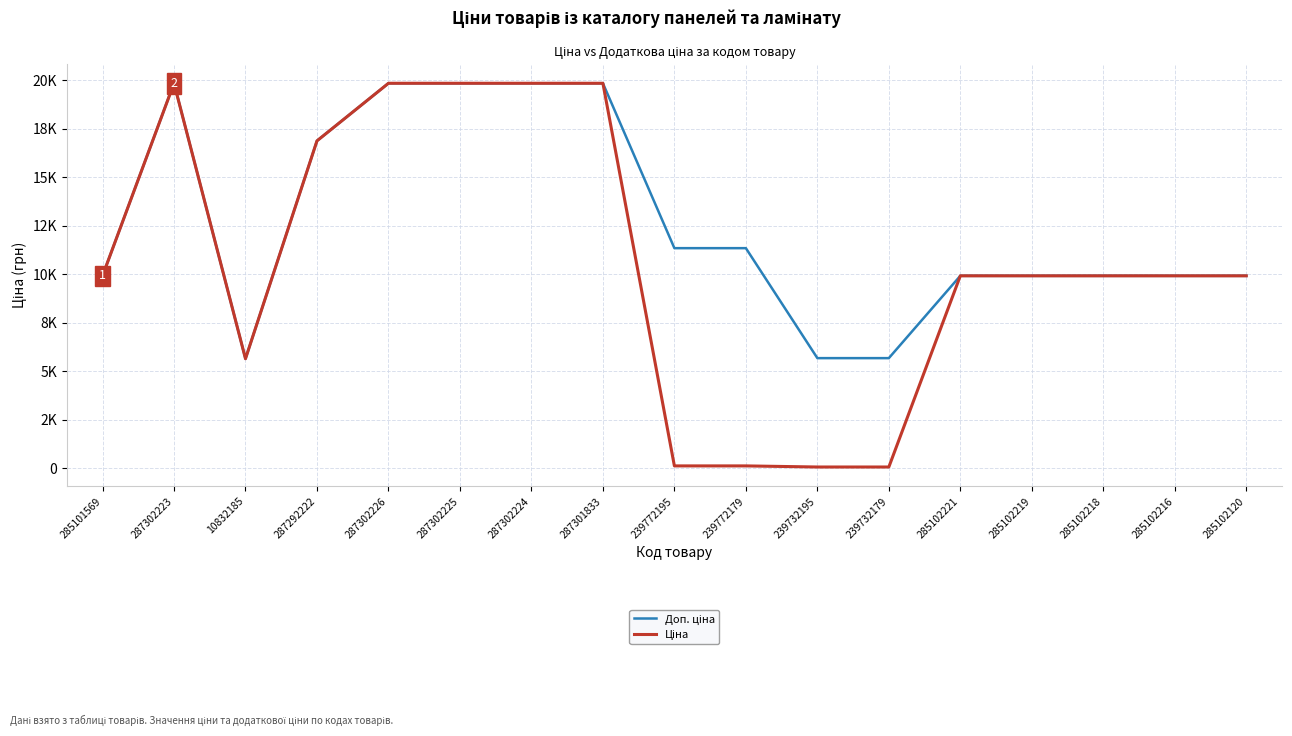

In Доп. ціна, how many points are higher than both neighbors (excluding endpoints)?

1